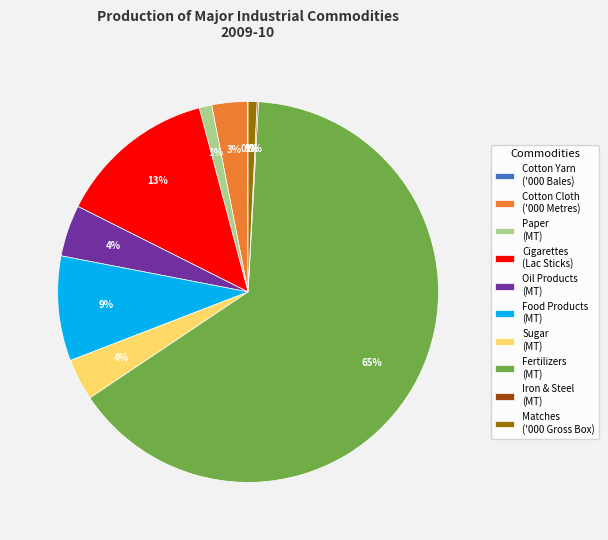

The Fertilizers (MT) slice represents 65% of the pie. True or false?

True